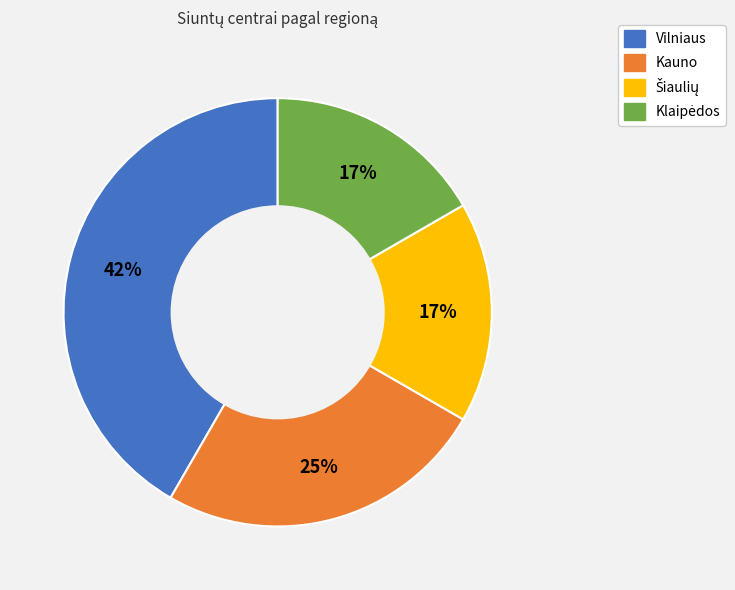

What percentage is the Kauno slice, to the nearest percent?

25%